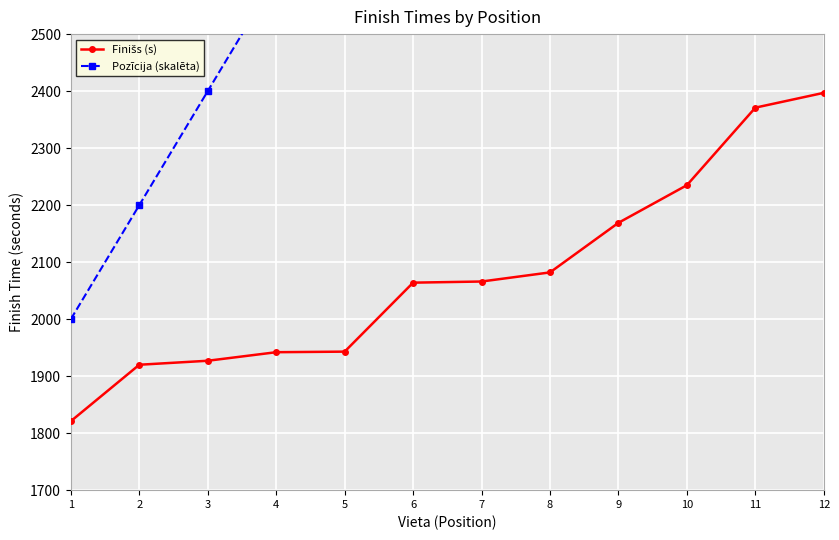

Reading left to right, list all the values displayed in this chart.

Finišs (s): 1=1821	2=1920	3=1927	4=1942	5=1943	6=2064	7=2066	8=2082	9=2169	10=2235	11=2371	12=2397
Pozīcija (skalēta): 1=2000	2=2200	3=2400	4=2600	5=2800	6=3000	7=3200	8=3400	9=3600	10=3800	11=4000	12=4200